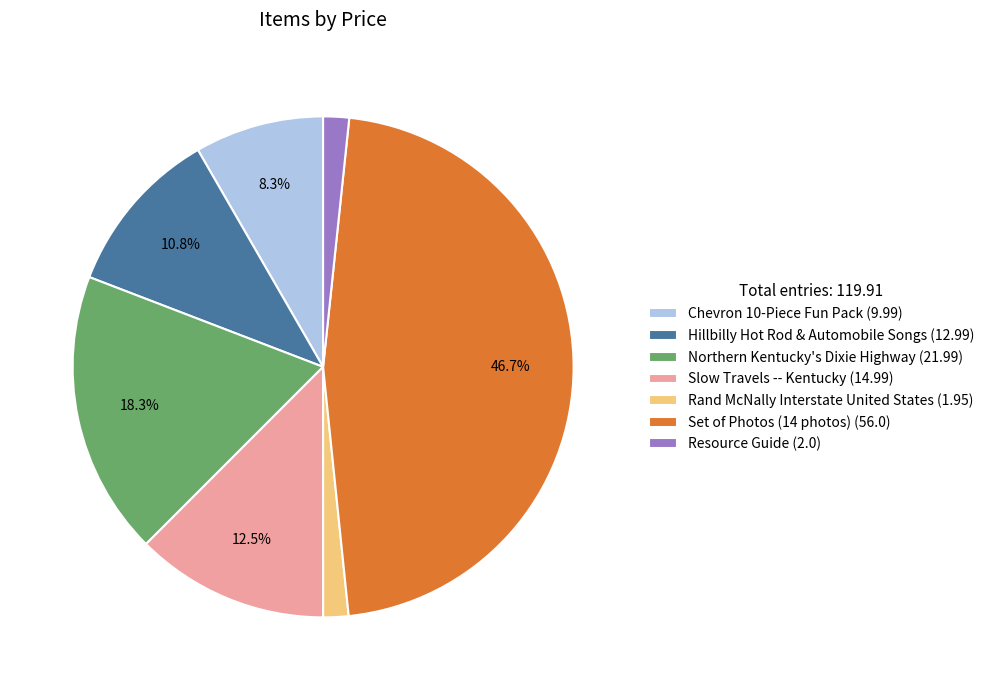

To the nearest percent, what portion does Northern Kentucky's Dixie Highway represent?

18%